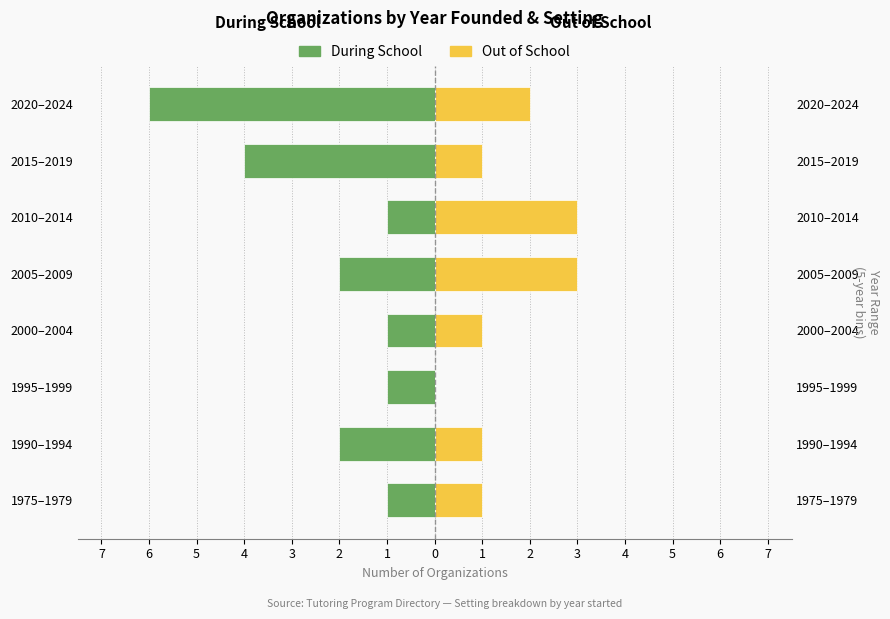

What is the difference between the Out of School values at 2000–2004 and 2020–2024?

1